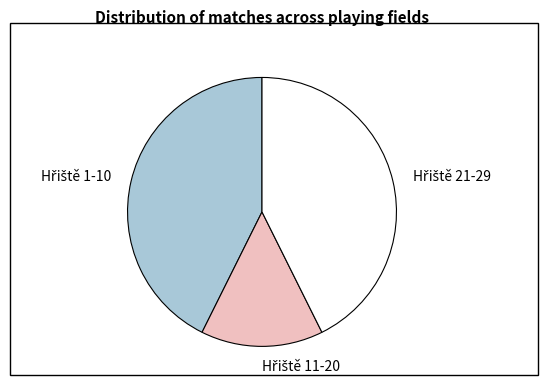

How many segments does this pie chart have?

3